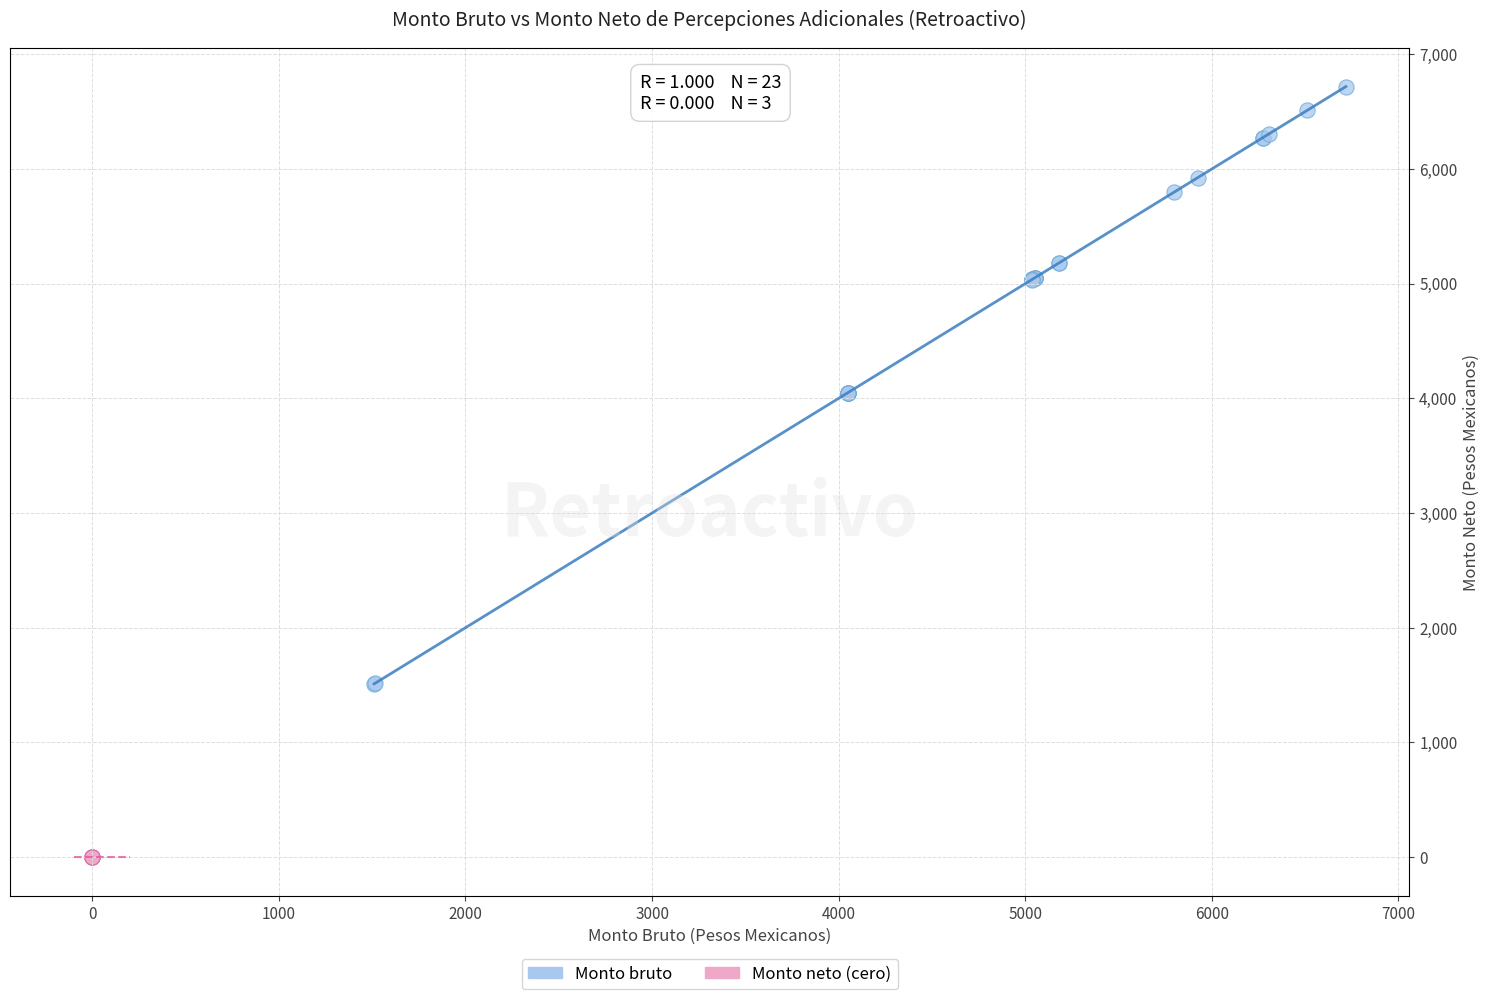

Which series contains the lowest Y value?

Monto neto (cero)